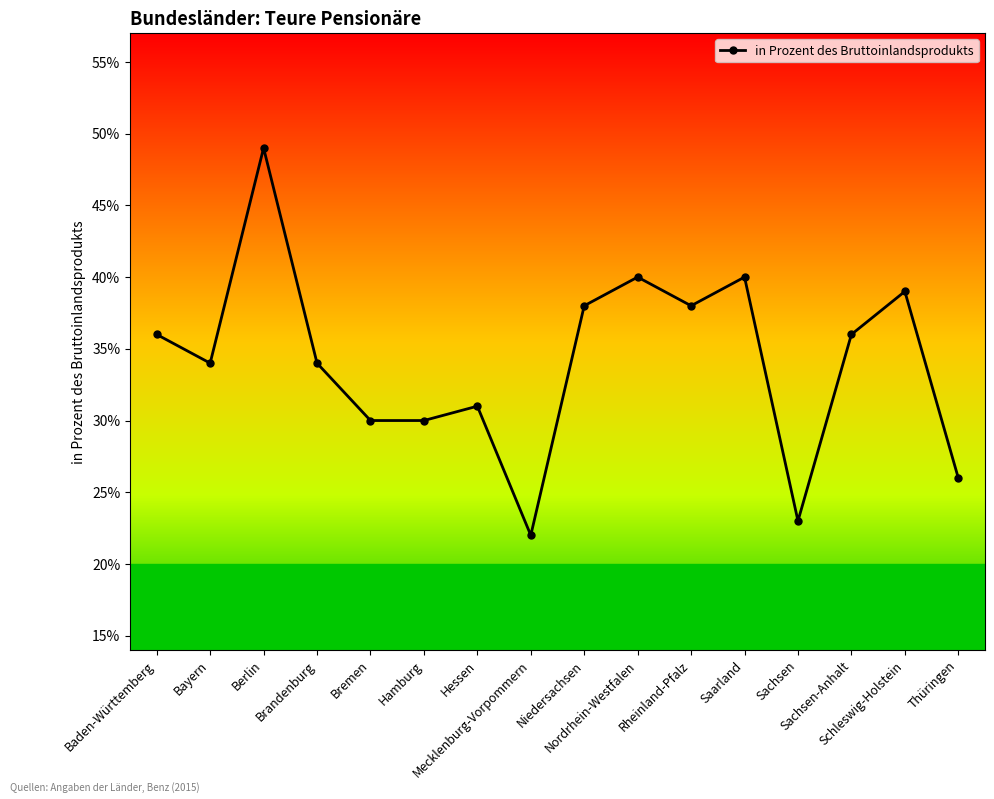

What is the difference between the values at Bremen and Mecklenburg-Vorpommern?

8